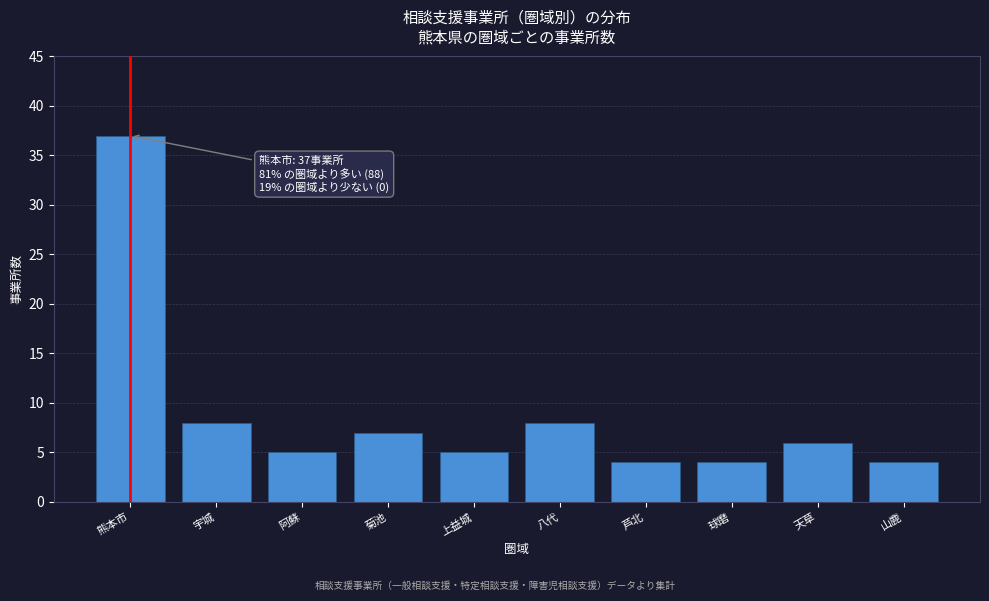

Reading left to right, list all the values displayed in this chart.

37	8	5	7	5	8	4	4	6	4